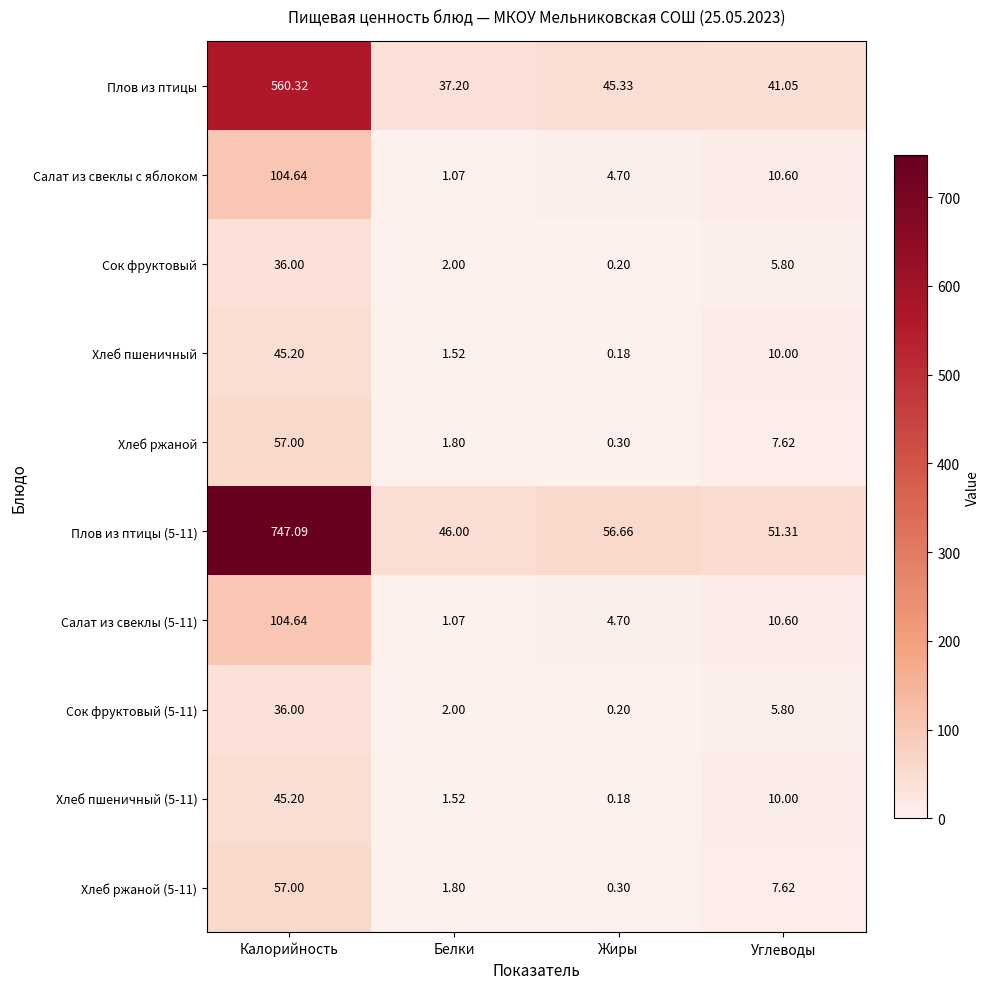

At which label is Плов из птицы closest to 298?

Жиры